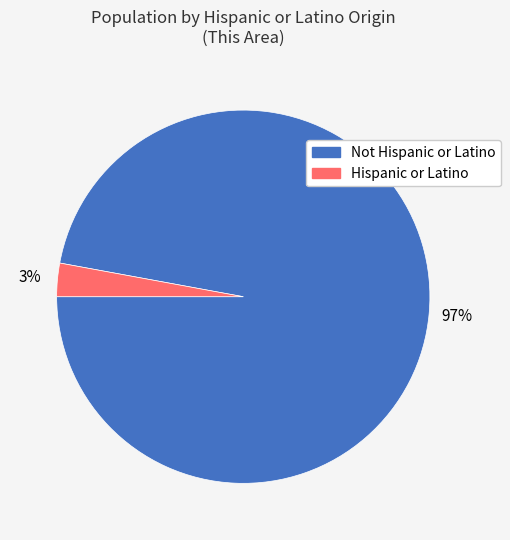

How many segments does this pie chart have?

2